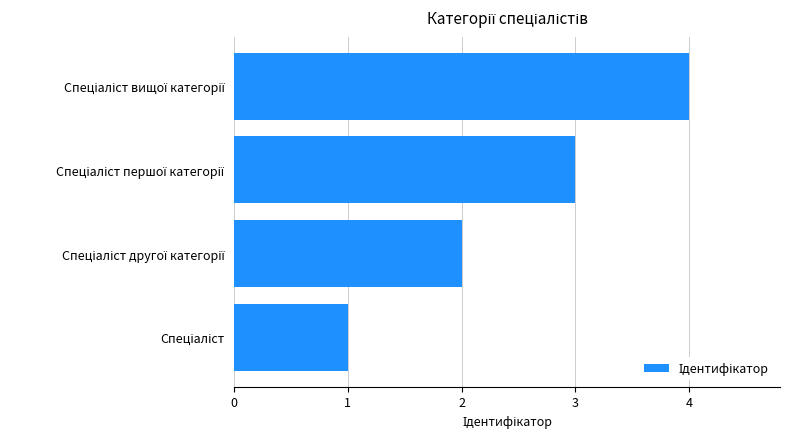

What is the sum of all values?

10